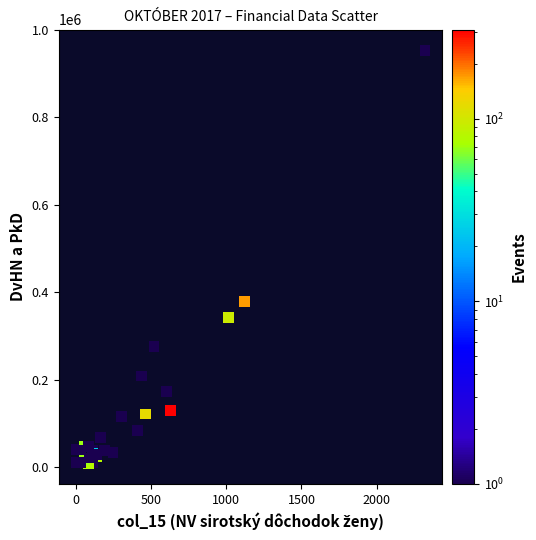

What Y value in the scatter plot is closest to 481320?

379524.0